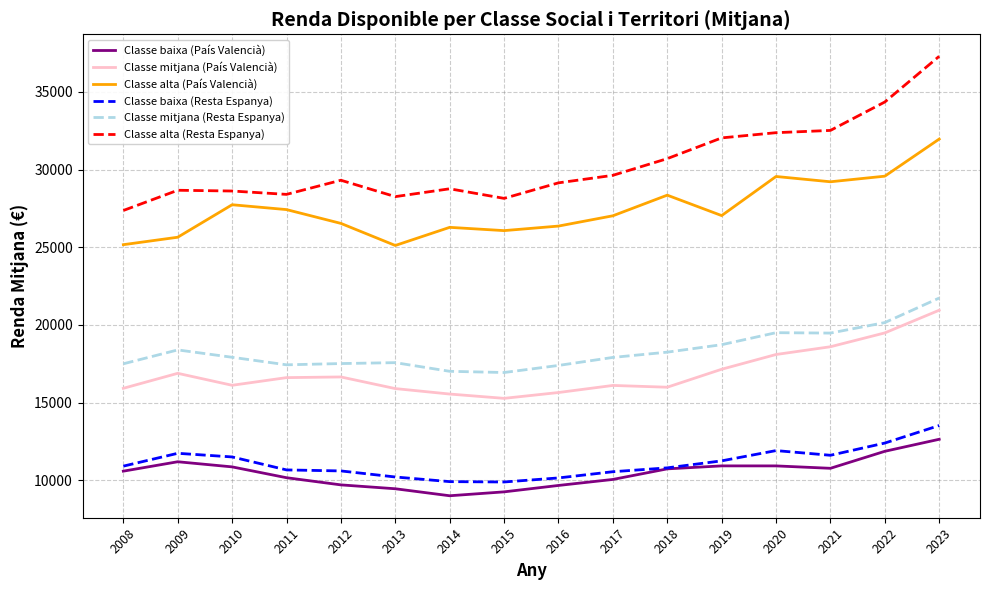

True or false: Classe baixa (Resta Espanya) and Classe alta (País Valencià) cross at least once.

False